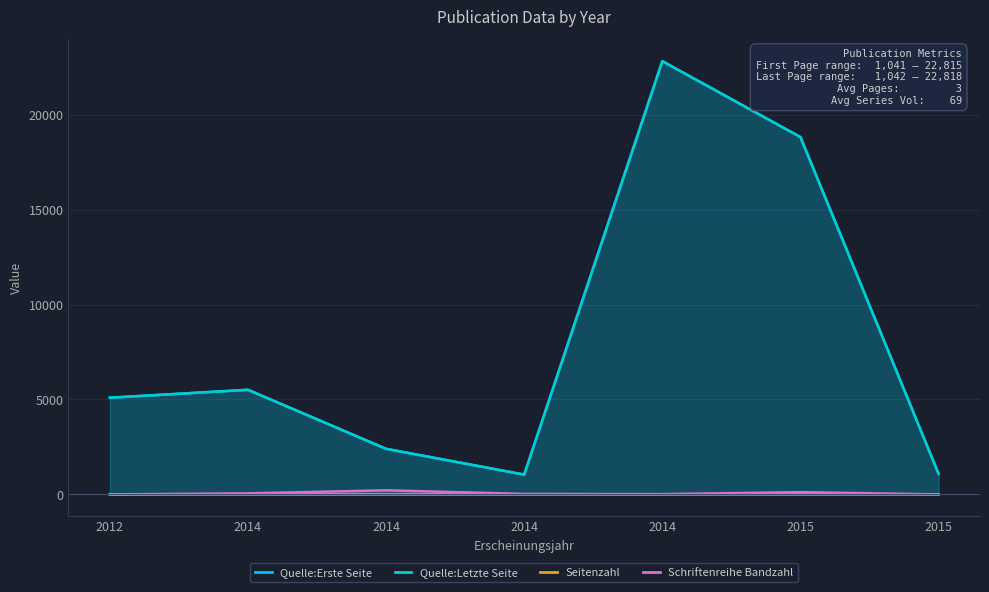

How many interior local peaks does the Seitenzahl series have?

2